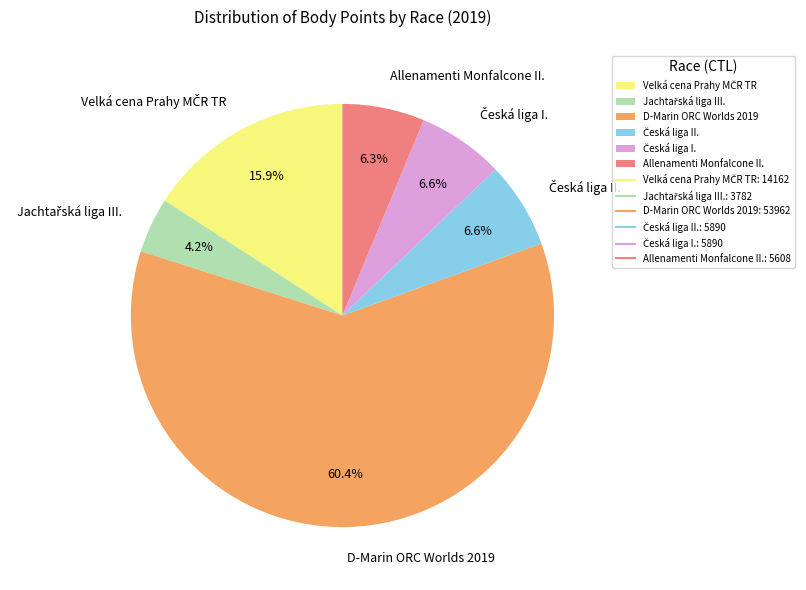

Between Allenamenti Monfalcone II. and D-Marin ORC Worlds 2019, which is larger?

D-Marin ORC Worlds 2019